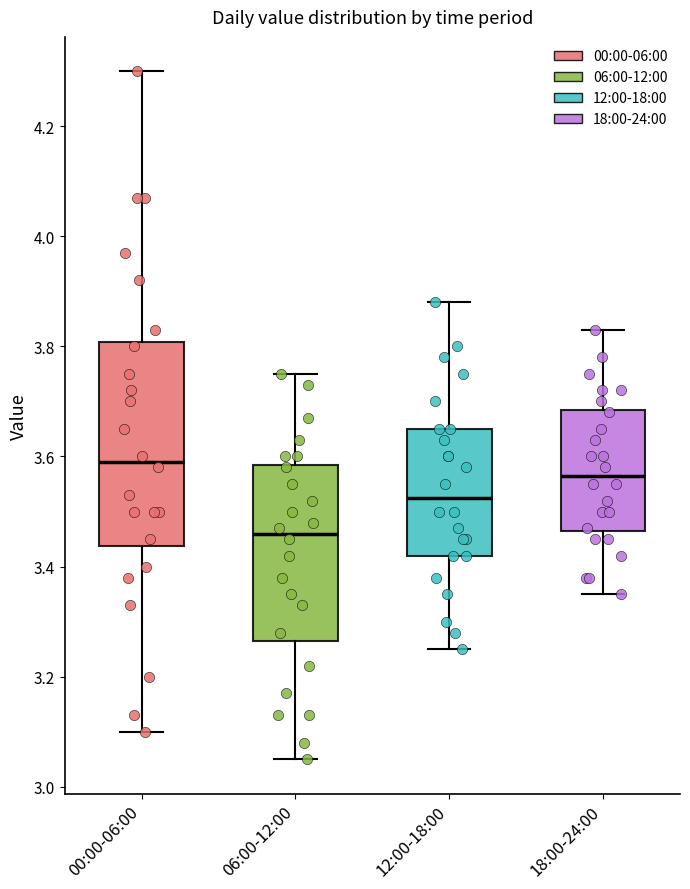

Which box is the tallest, from its lower edge to its upper edge?

00:00-06:00